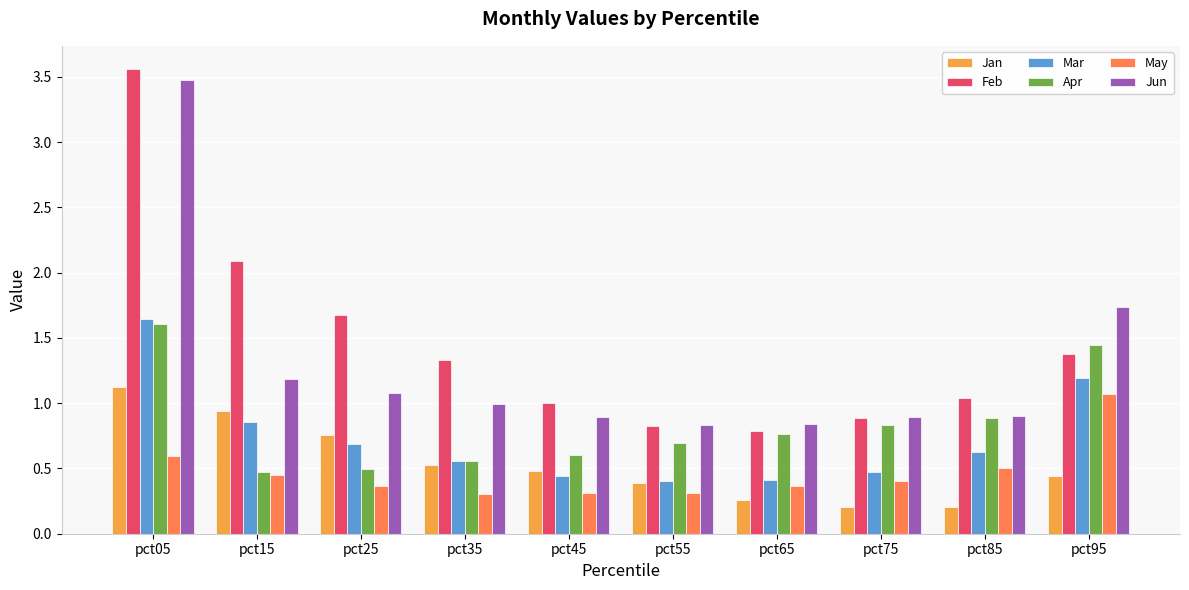

Where is Jun nearest to the value 2?

pct95